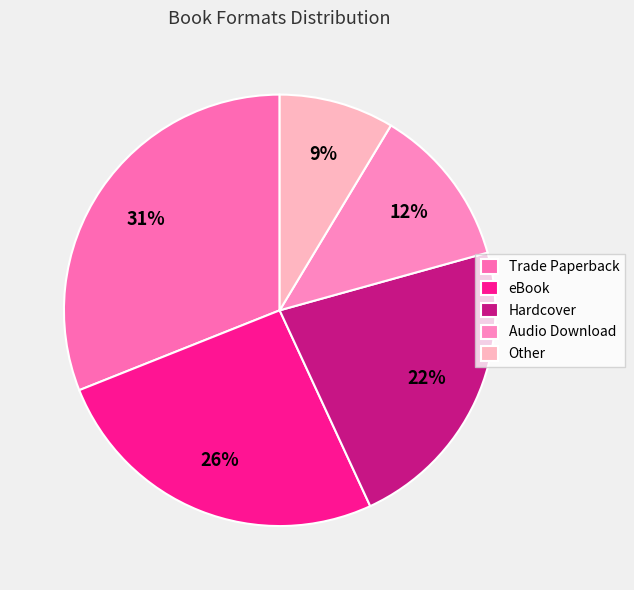

Is it true that eBook is 15% of the pie?

False